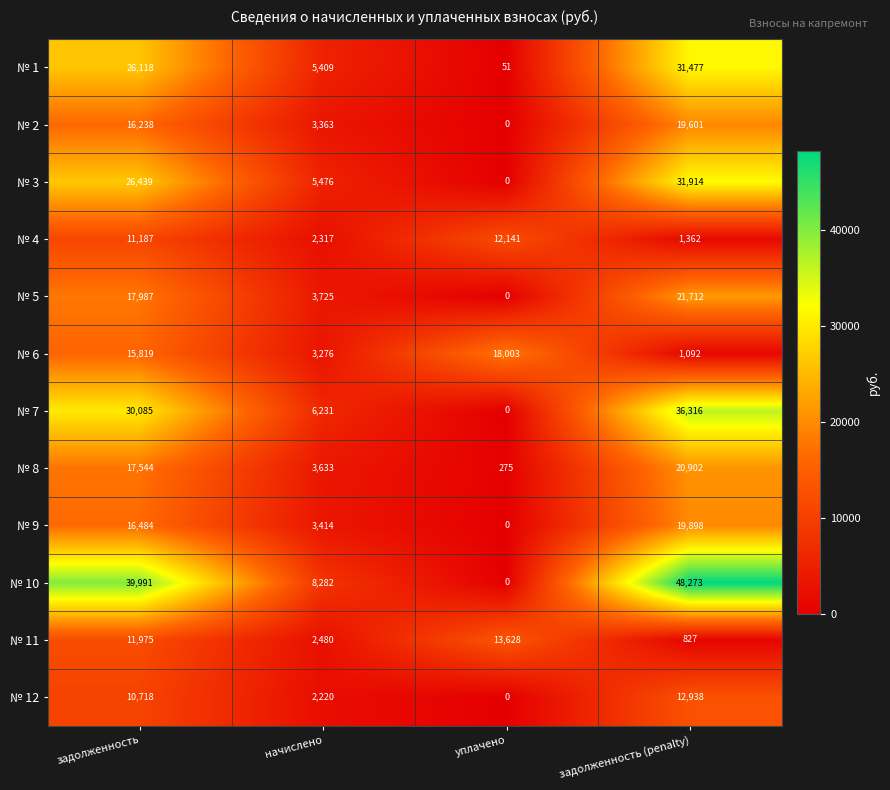

Read the № 12 value at задолженность (penalty).

12938